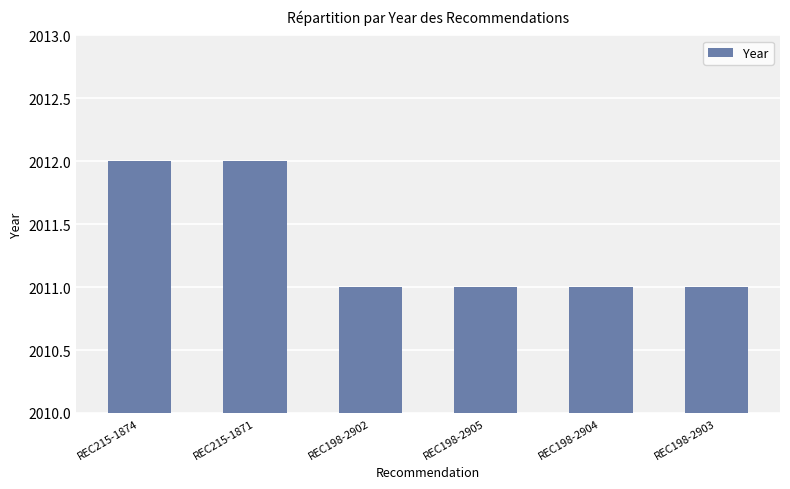

What is the value of the 5th bar from the left?

2011